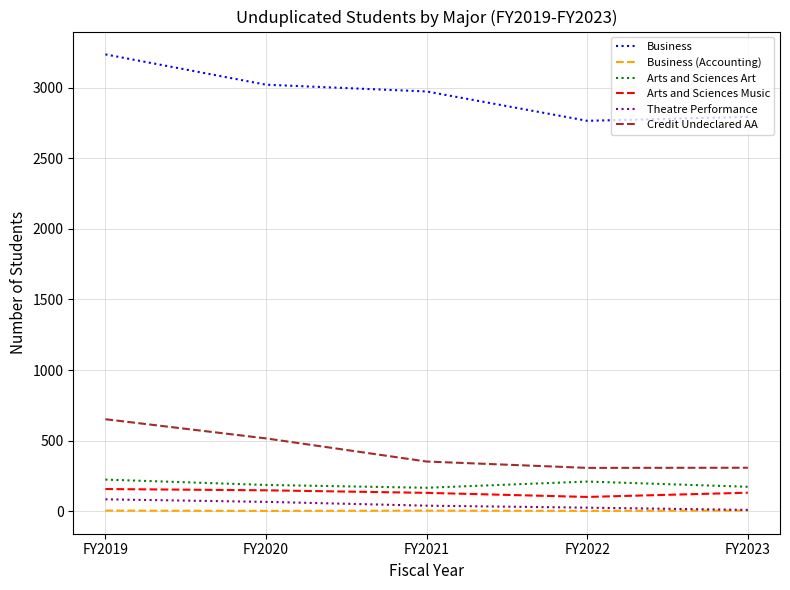

Is the value of Theatre Performance at FY2020 greater than the value of Credit Undeclared AA at FY2023?

No